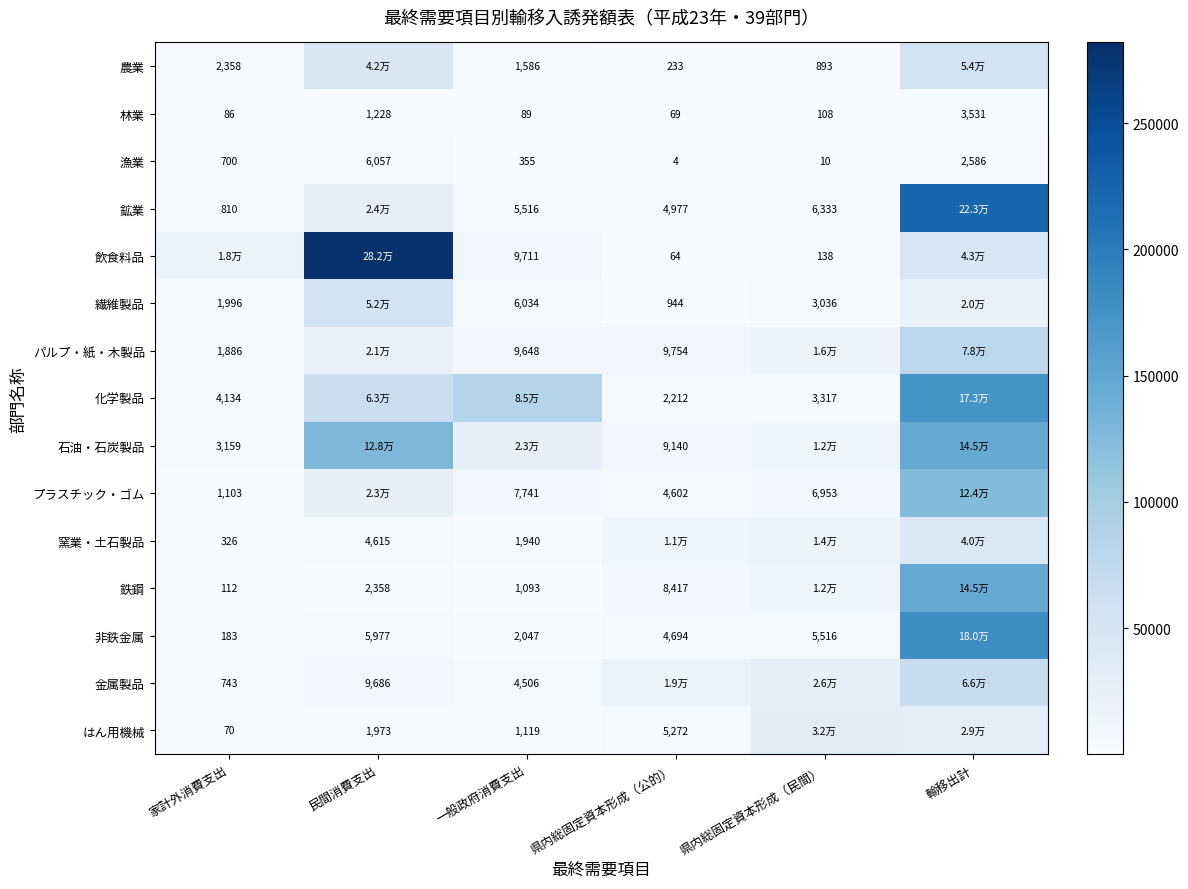

Which has a higher value, 県内総固定資本形成（民間） or 一般政府消費支出?

一般政府消費支出